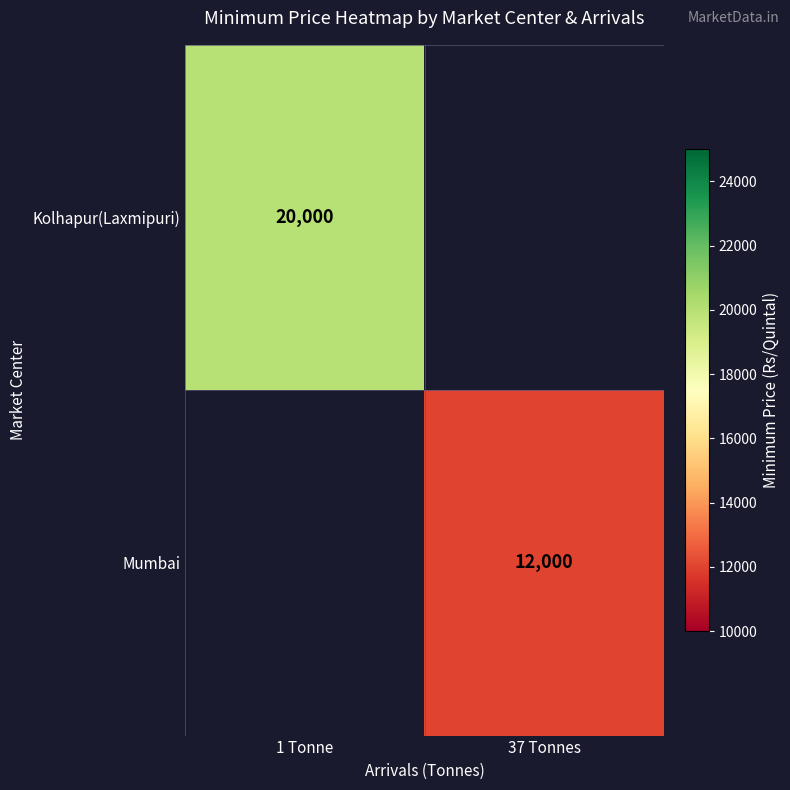

The Kolhapur(Laxmipuri) series shows 20000 at 1 Tonne. True or false?

True